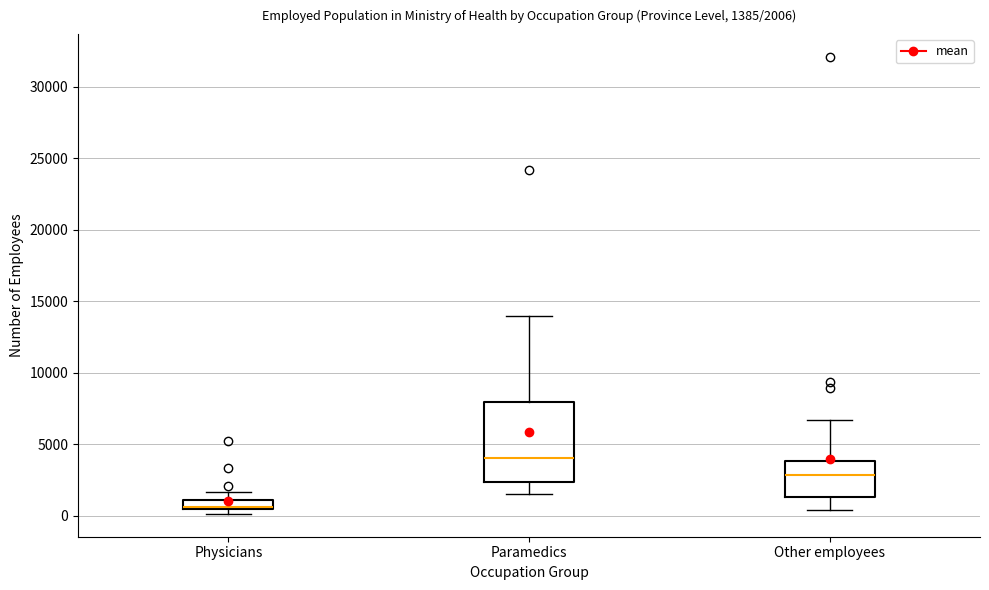

Comparing the boxes themselves (not the whiskers), which one is the tallest?

Paramedics